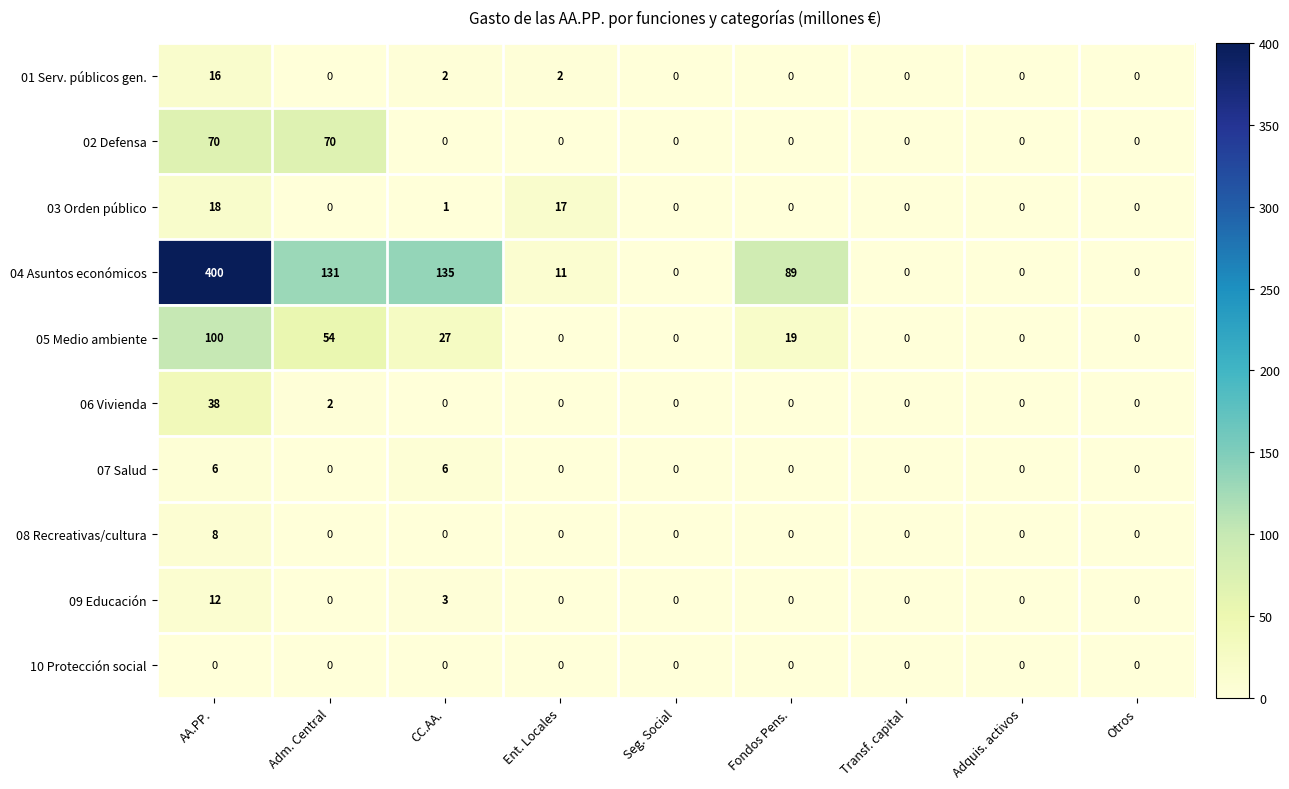

At which category does the chart reach its peak across all series?

AA.PP.